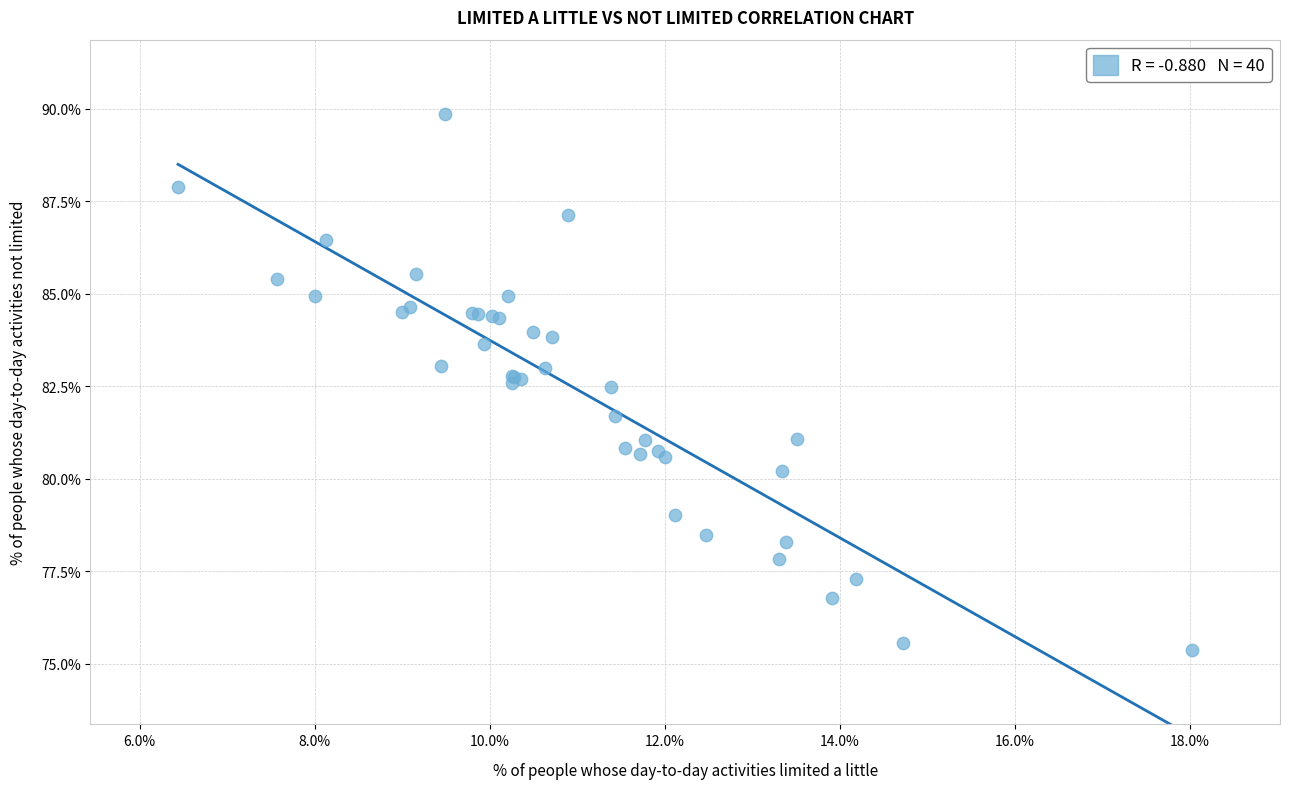

What Y value in the scatter plot is closest to 82?

81.7